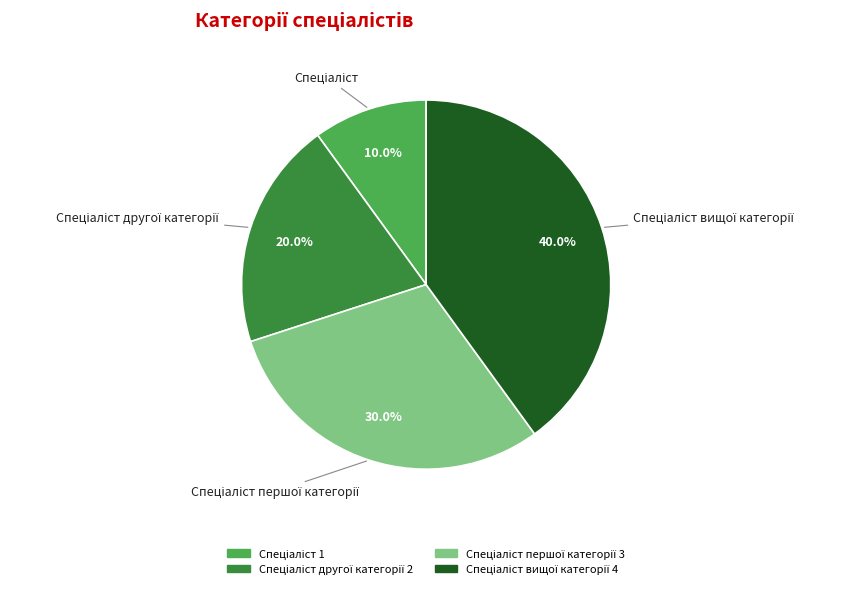

To the nearest percent, what is the difference between the largest and smallest slice percentages?

30%